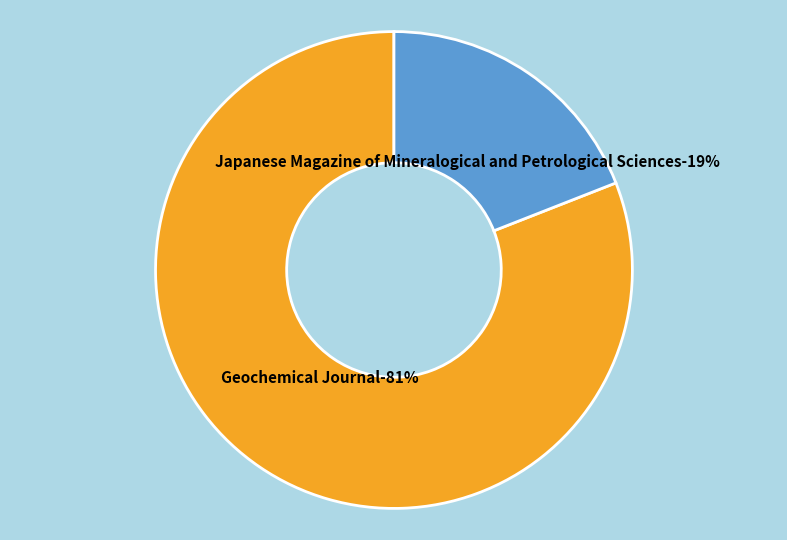

The Geochemical Journal slice represents 81% of the pie. True or false?

True